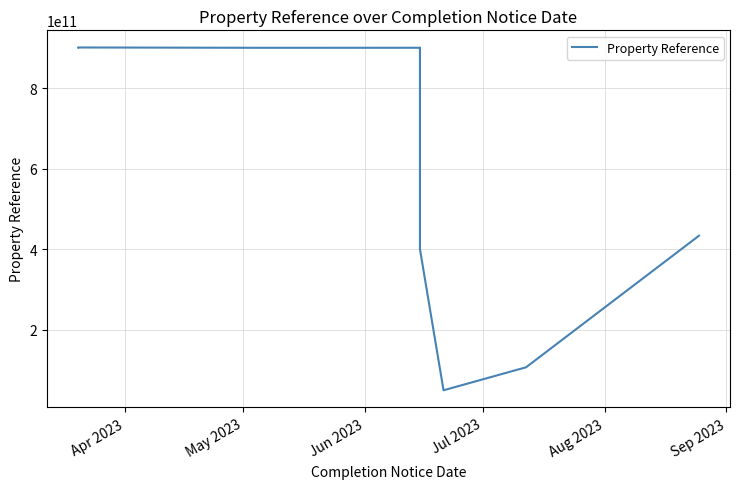

What is the minimum value shown in the chart?

50002000014